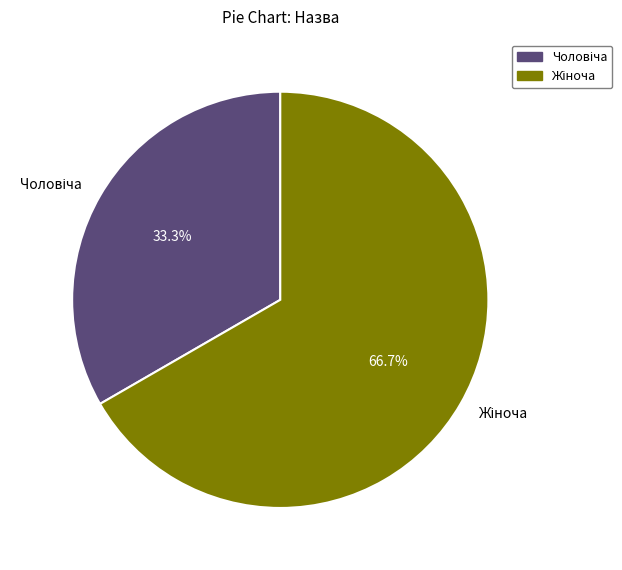

Does any single category account for the majority?

Yes